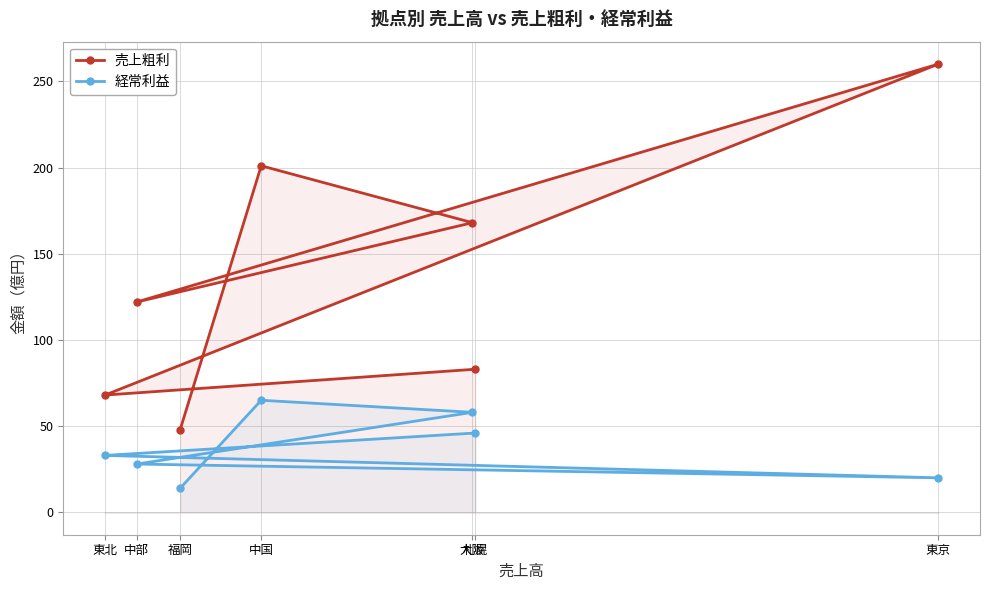

What is the sum of the 売上粗利 values at 東北 and 大阪?

236